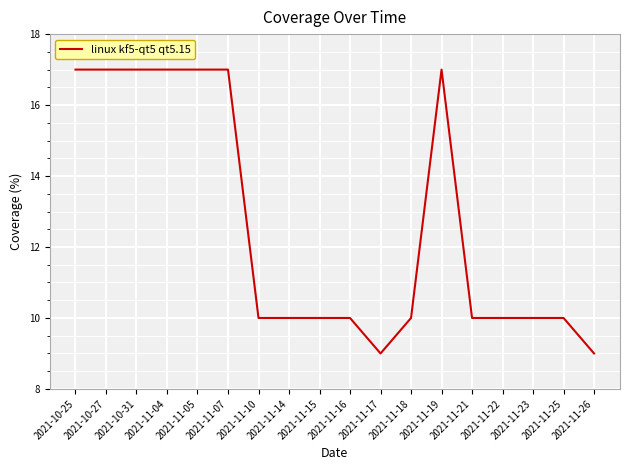

What is the maximum value shown in the chart?

17